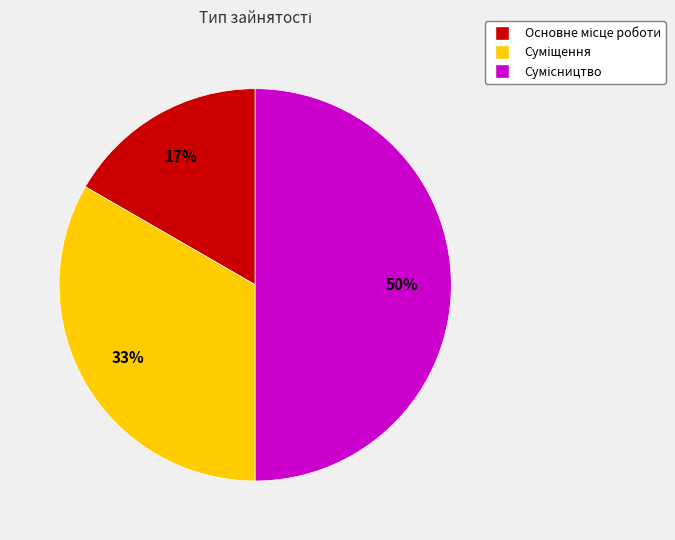

To the nearest percent, what is the average slice percentage?

33%